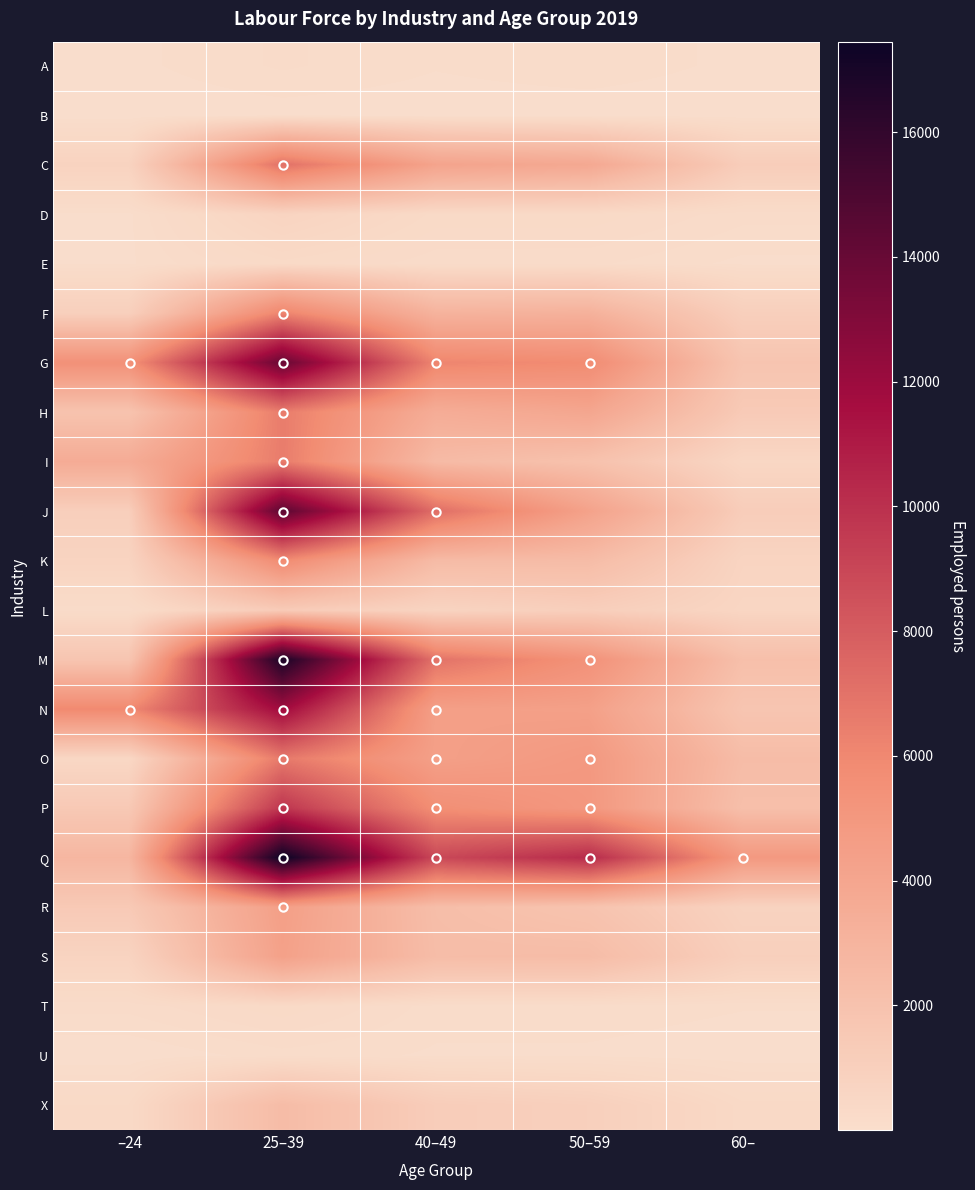

Reading right to left, list all the values displayed in this chart.

A: 60–=50	50–59=122	40–49=78	25–39=152	–24=49
B: 60–=4	50–59=17	40–49=19	25–39=28	–24=3
C: 60–=1201	50–59=3817	40–49=4169	25–39=7054	–24=796
D: 60–=165	50–59=323	40–49=320	25–39=723	–24=53
E: 60–=51	50–59=155	40–49=162	25–39=316	–24=58
F: 60–=1043	50–59=3170	40–49=3050	25–39=6186	–24=1032
G: 60–=1790	50–59=5811	40–49=6147	25–39=13940	–24=5468
H: 60–=1395	50–59=3985	40–49=3480	25–39=6547	–24=1899
I: 60–=522	50–59=2012	40–49=2533	25–39=6551	–24=3573
J: 60–=1206	50–59=4258	40–49=7209	25–39=14392	–24=1082
K: 60–=696	50–59=2427	40–49=2497	25–39=5841	–24=732
L: 60–=587	50–59=1081	40–49=721	25–39=1331	–24=166
M: 60–=2199	50–59=5396	40–49=6992	25–39=16855	–24=1748
N: 60–=1740	50–59=4394	40–49=4464	25–39=11841	–24=5946
O: 60–=2404	50–59=4911	40–49=4438	25–39=6686	–24=485
P: 60–=2209	50–59=4984	40–49=5640	25–39=9760	–24=1483
Q: 60–=4899	50–59=10236	40–49=8894	25–39=17449	–24=2818
R: 60–=796	50–59=1872	40–49=2307	25–39=4468	–24=1443
S: 60–=1033	50–59=2416	40–49=2386	25–39=4347	–24=743
T: 60–=77	50–59=113	40–49=106	25–39=328	–24=165
U: 60–=22	50–59=56	40–49=60	25–39=109	–24=4
X: 60–=370	50–59=1023	40–49=1212	25–39=2441	–24=347